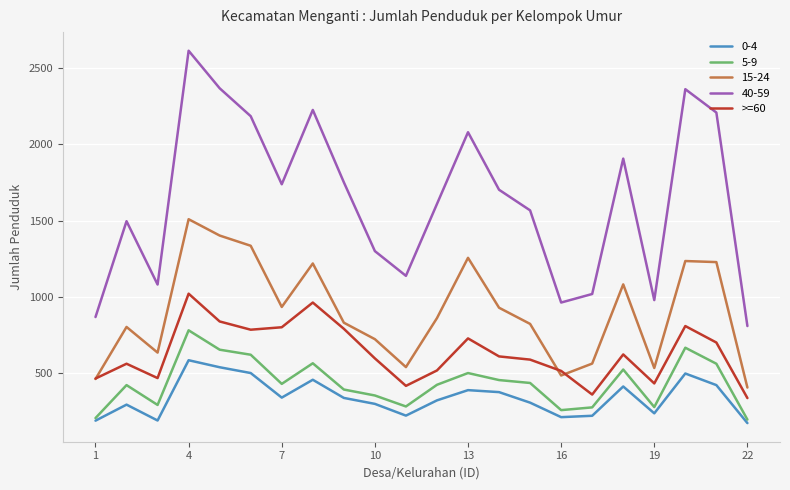

Count the number of data series in this chart.

5